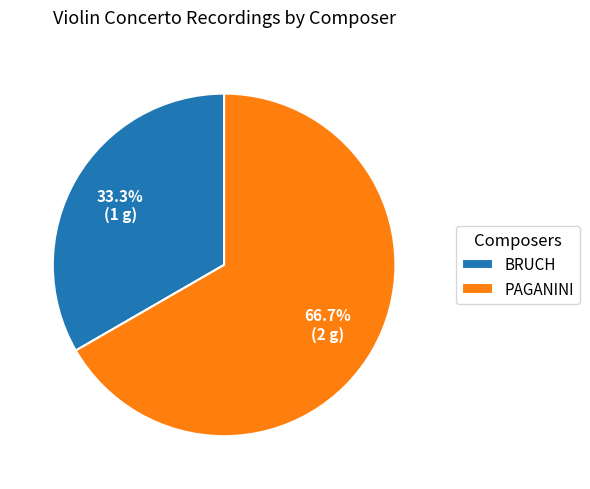

Is it true that PAGANINI is 55% of the pie?

False